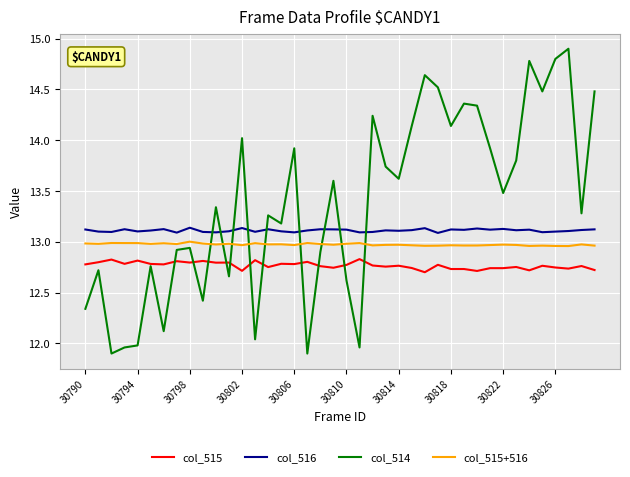

What is the difference between the maximum and second lowest values in the col_514 series?

3.0